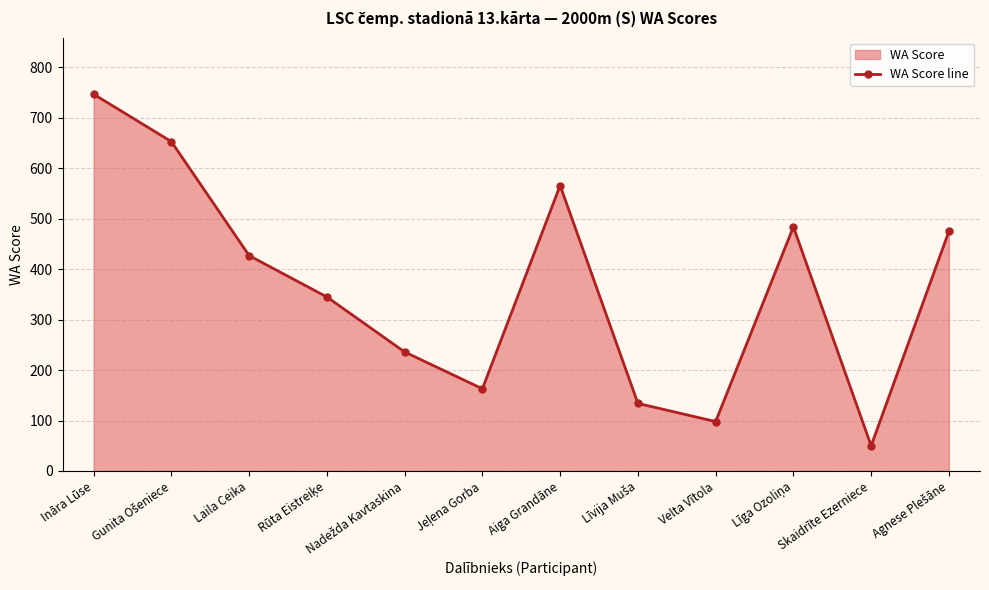

At which category does the chart reach its peak across all series?

Ināra Lūse